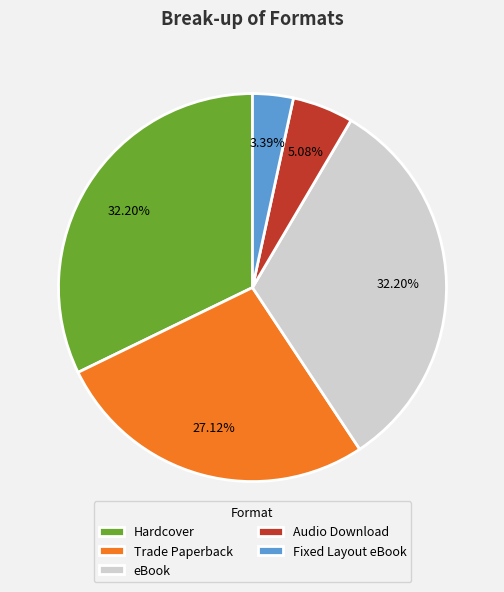

To the nearest percent, what percentage of the pie is Trade Paperback?

27%